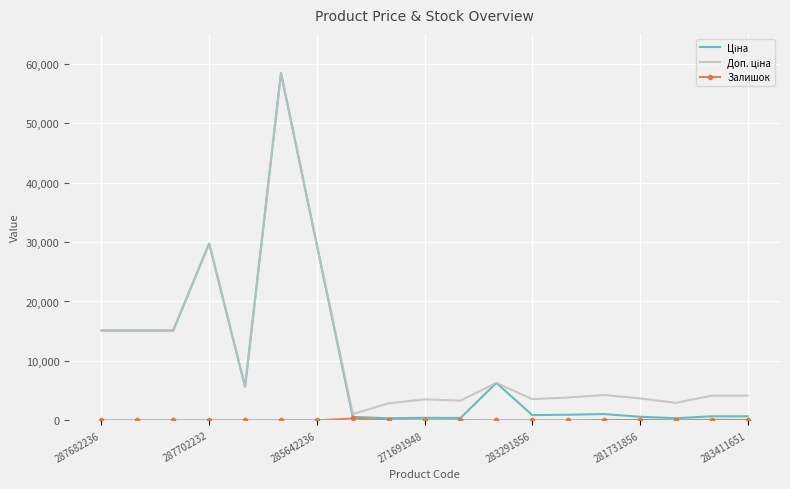

What is the maximum value shown in the chart?

58426.5